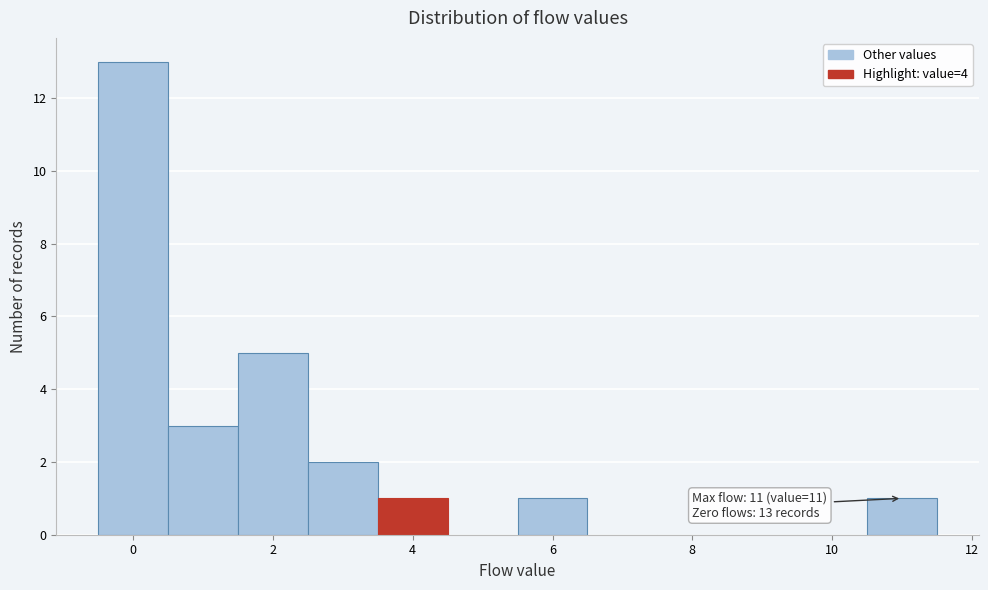

Which range on the x-axis has the tallest bar?

-0.5 to 0.5